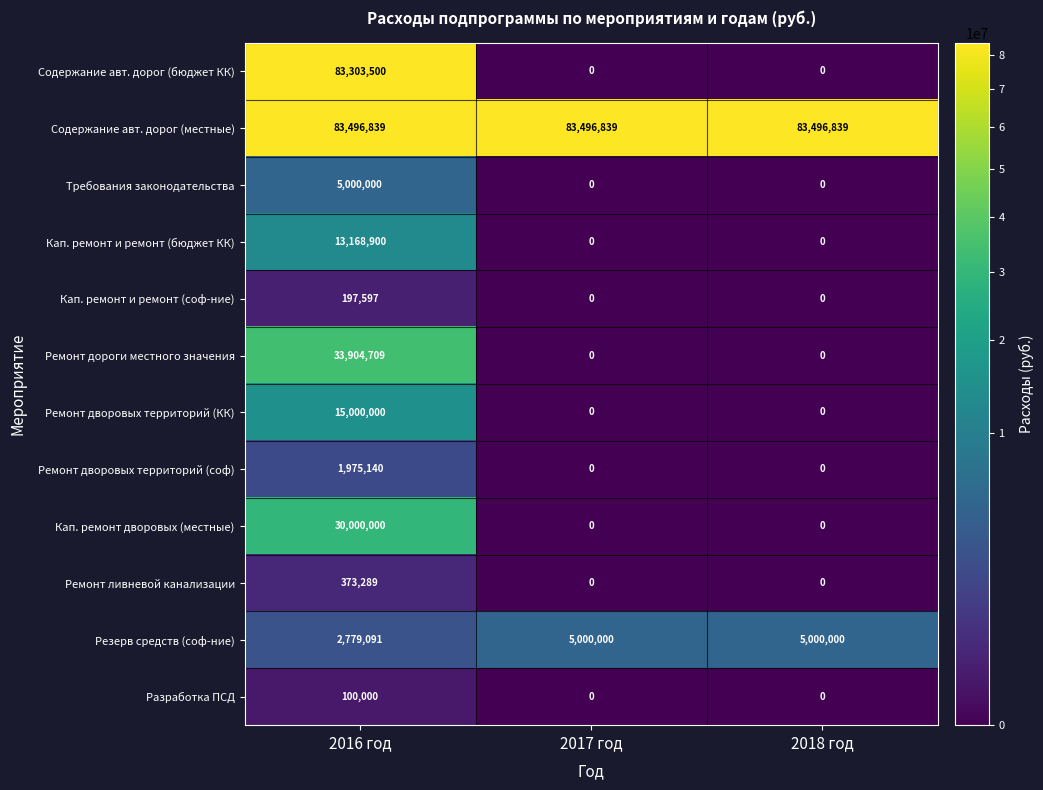

Is it true that Ремонт ливневой канализации equals 0 at 2017 год?

True